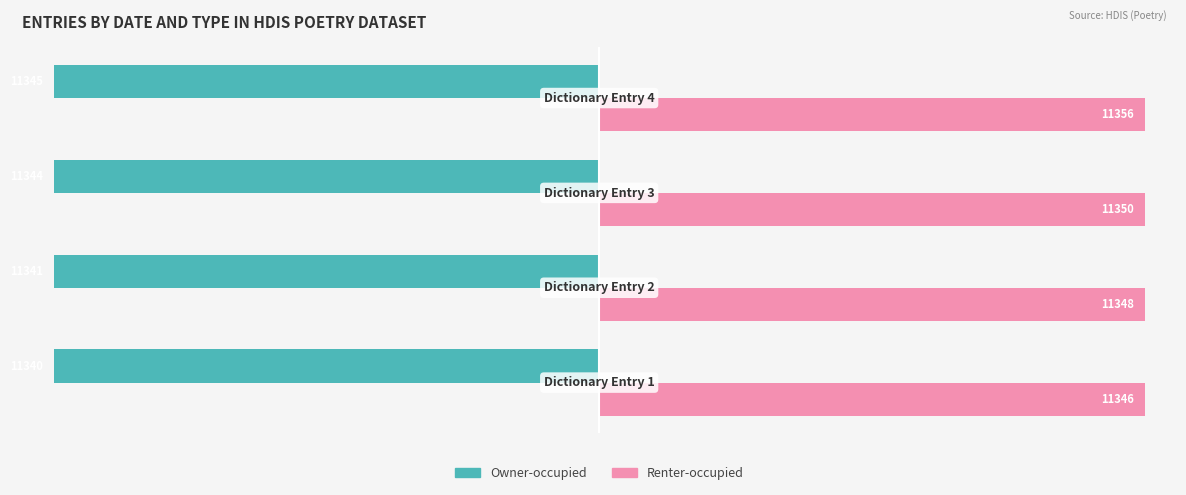

How many data points in Owner-occupied are above -11341?

1